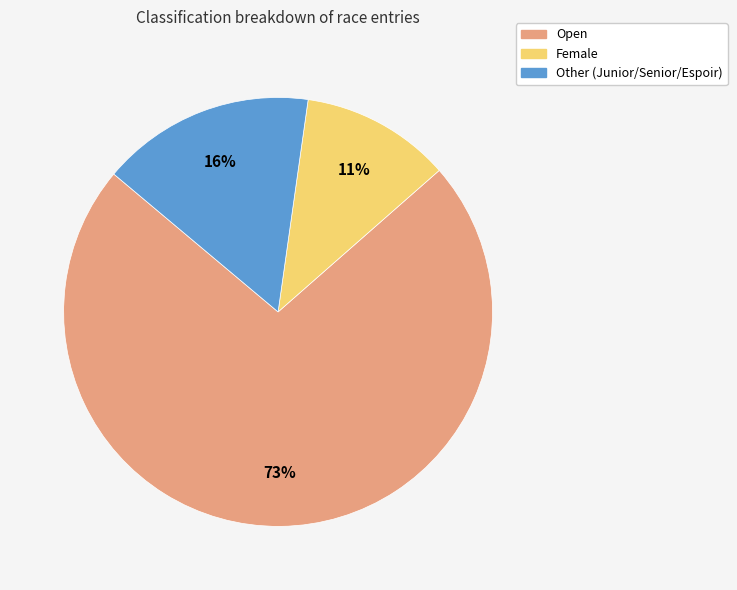

To the nearest percent, what is the average slice percentage?

33%